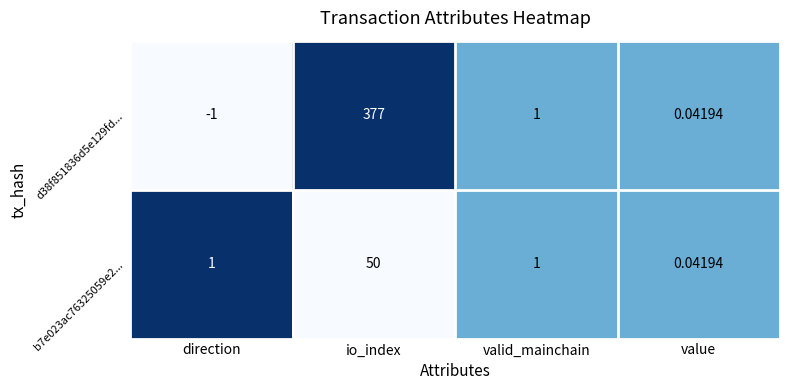

How many distinct data groups are displayed?

2